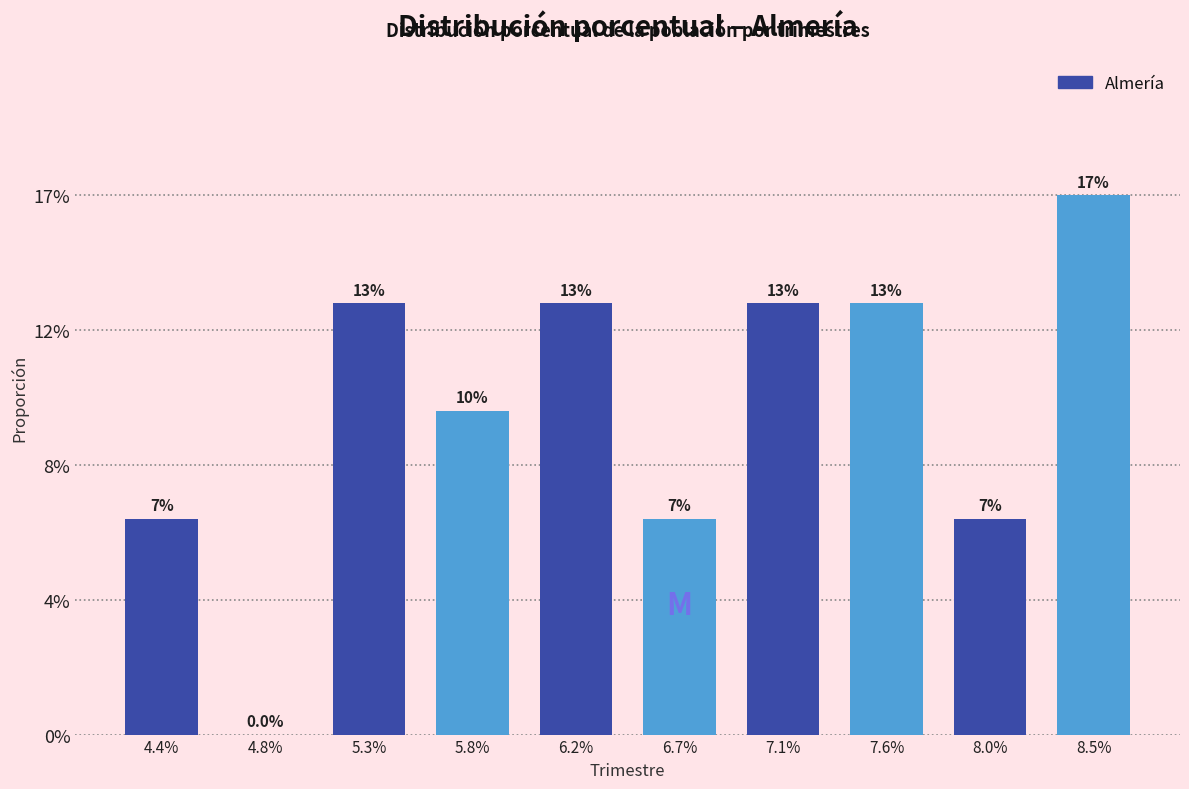

Are the bars horizontal?

No